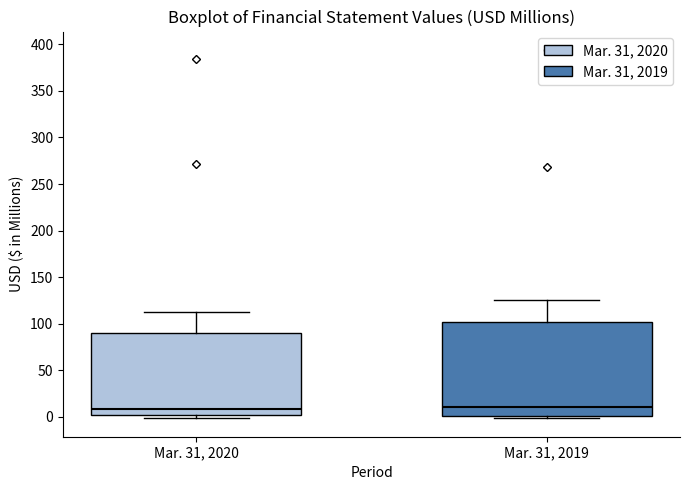

Which box is the tallest, from its lower edge to its upper edge?

Mar. 31, 2019